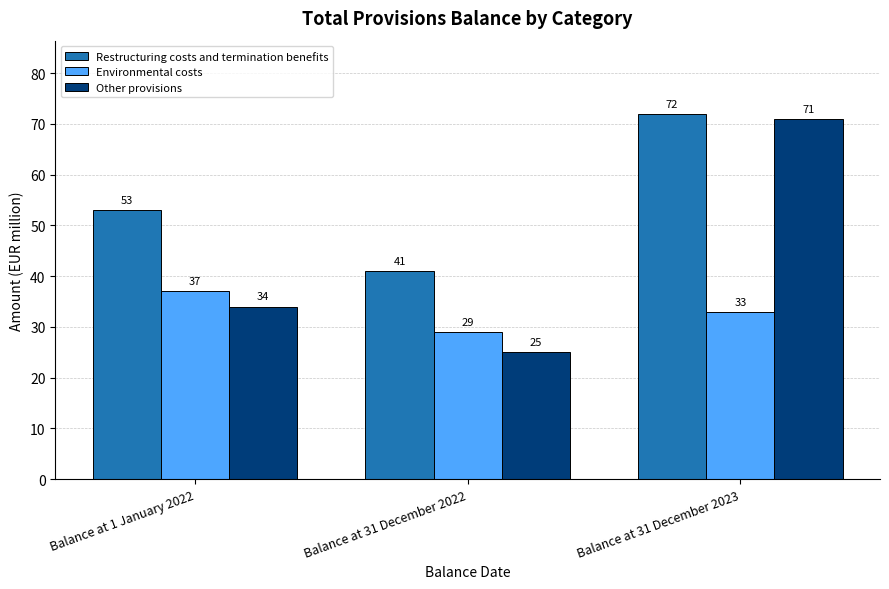

The Restructuring costs and termination benefits series shows 61 at Balance at 31 December 2022. True or false?

False